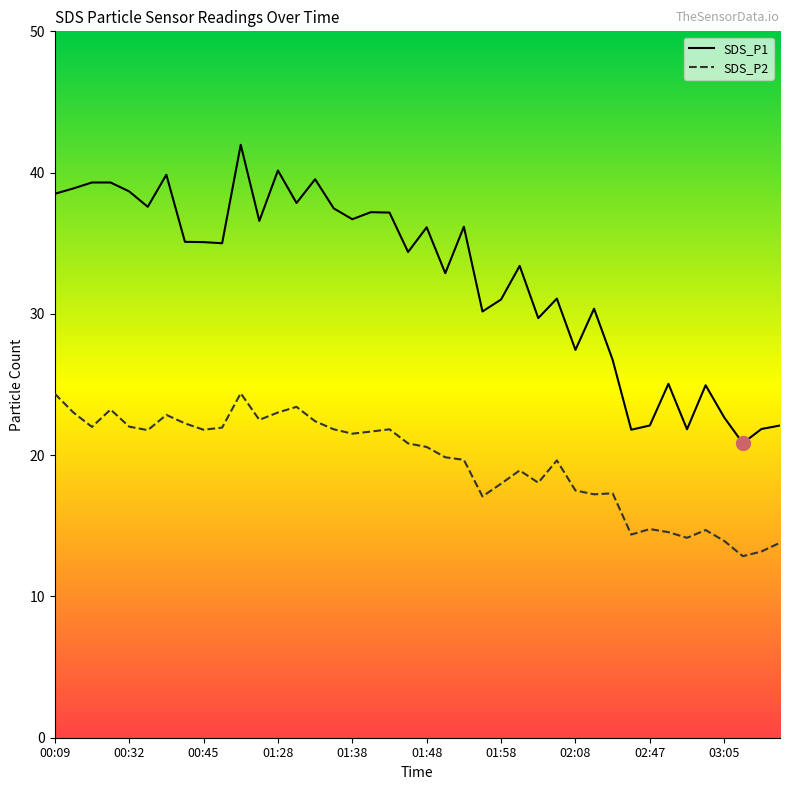

What is the lowest value of the SDS_P1 series?

20.9